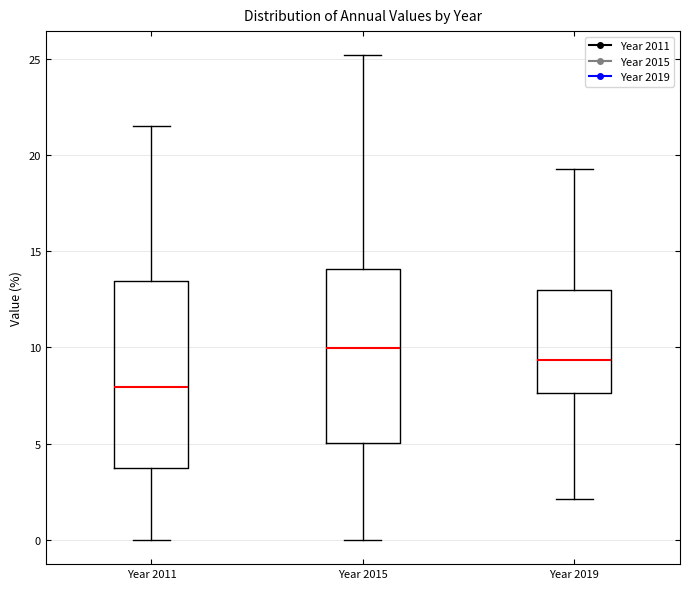

Reading left to right, read every box against the y-axis: the position of its median line, the range the box covers, and the ends of its whiskers. The values are not printed on the chart, so give them approximately, as read against the axis.

Year 2011: median 8.0, box 4.0 to 13.5, whiskers 0.0 to 21.5
Year 2015: median 10.0, box 5.0 to 14.0, whiskers 0.0 to 25.0
Year 2019: median 9.5, box 7.5 to 13.0, whiskers 2.0 to 19.5